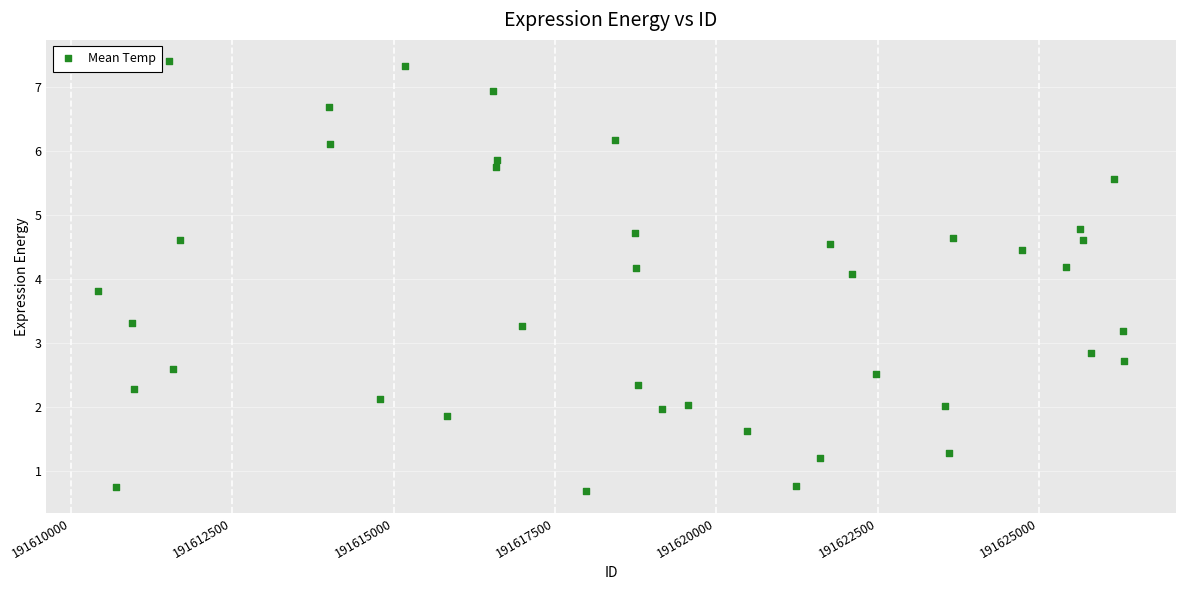

What Y value in the scatter plot is closest to 4?

4.1